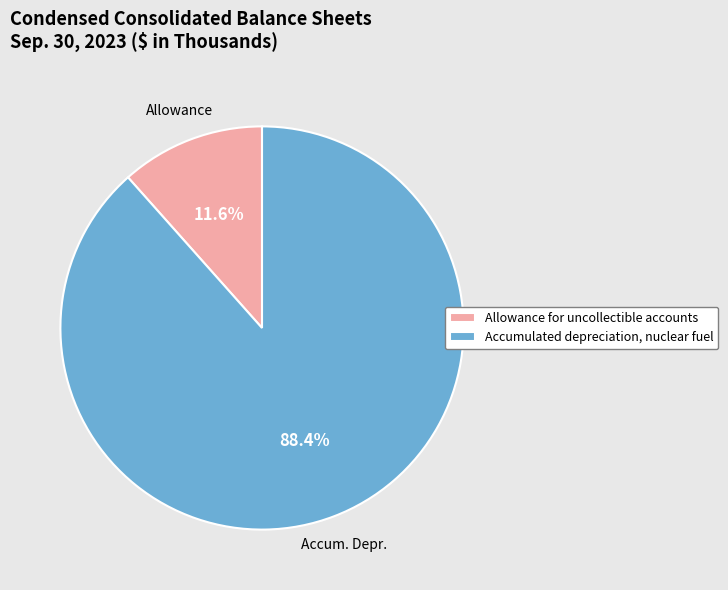

Which category has the biggest portion of the pie?

Accumulated depreciation, nuclear fuel